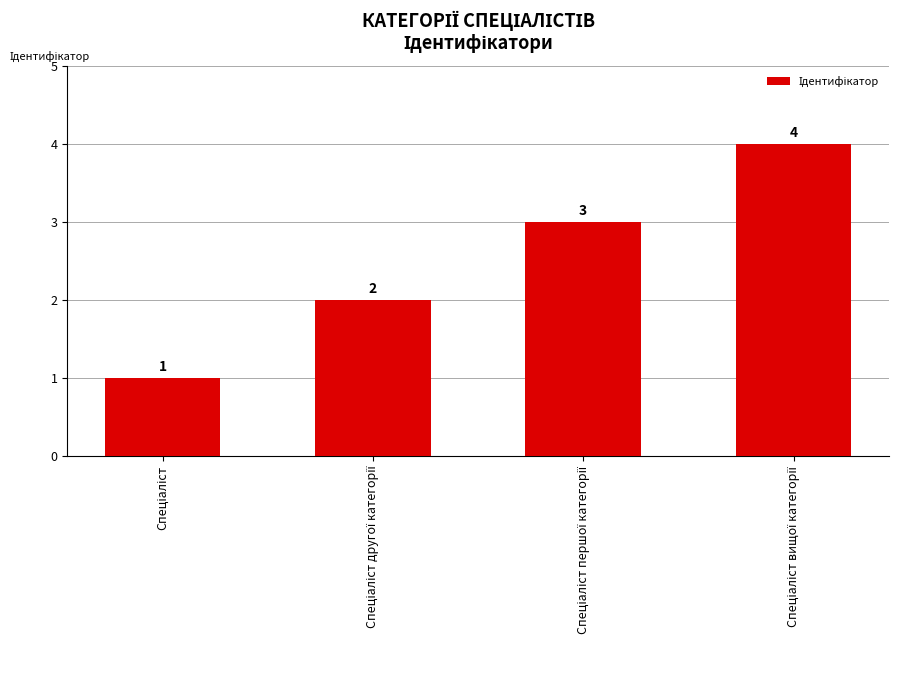

What is the value of the 1st bar from the left?

1